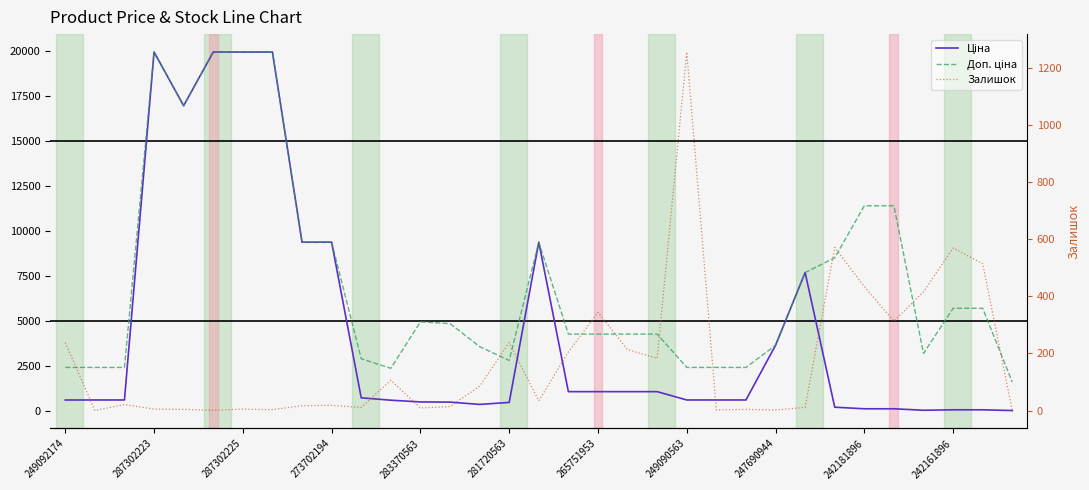

What position from the left is 249090563?

8